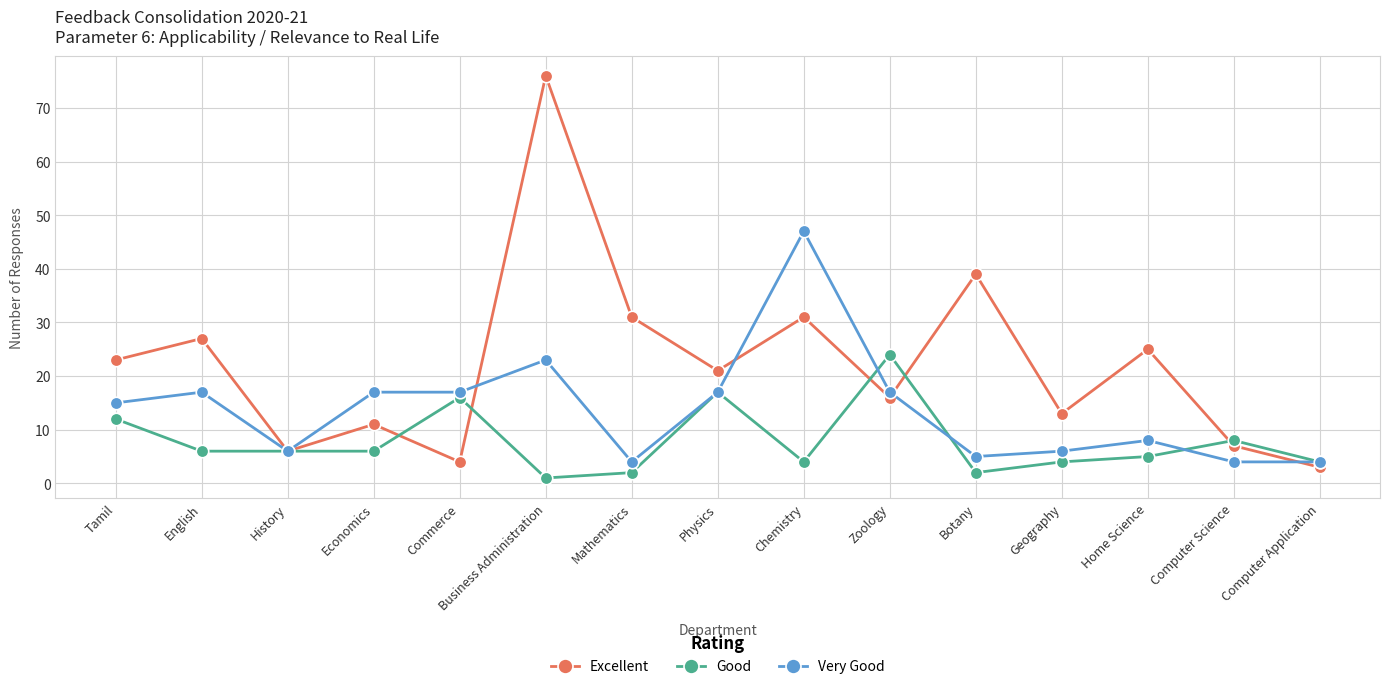

Reading right to left, transcribe all the data shown in this chart.

Excellent: 3	7	25	13	39	16	31	21	31	76	4	11	6	27	23
Good: 4	8	5	4	2	24	4	17	2	1	16	6	6	6	12
Very Good: 4	4	8	6	5	17	47	17	4	23	17	17	6	17	15